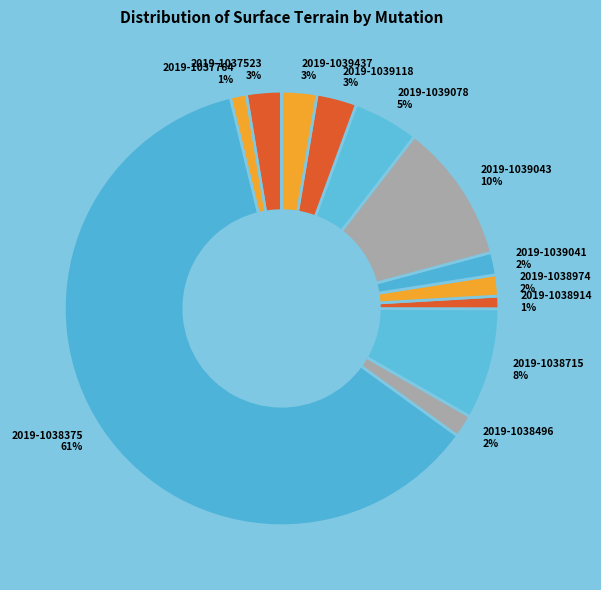

To the nearest percent, what is the average slice percentage?

8%